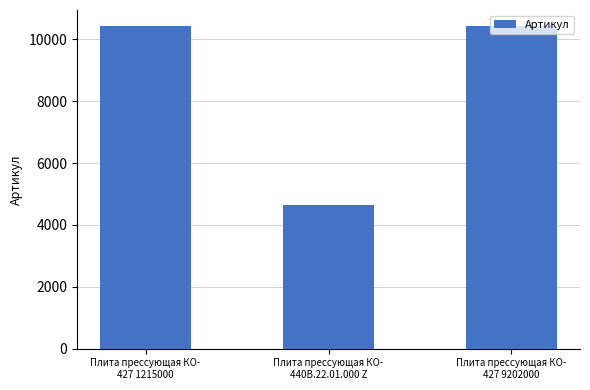

What is the difference between the second highest and minimum values?

5786